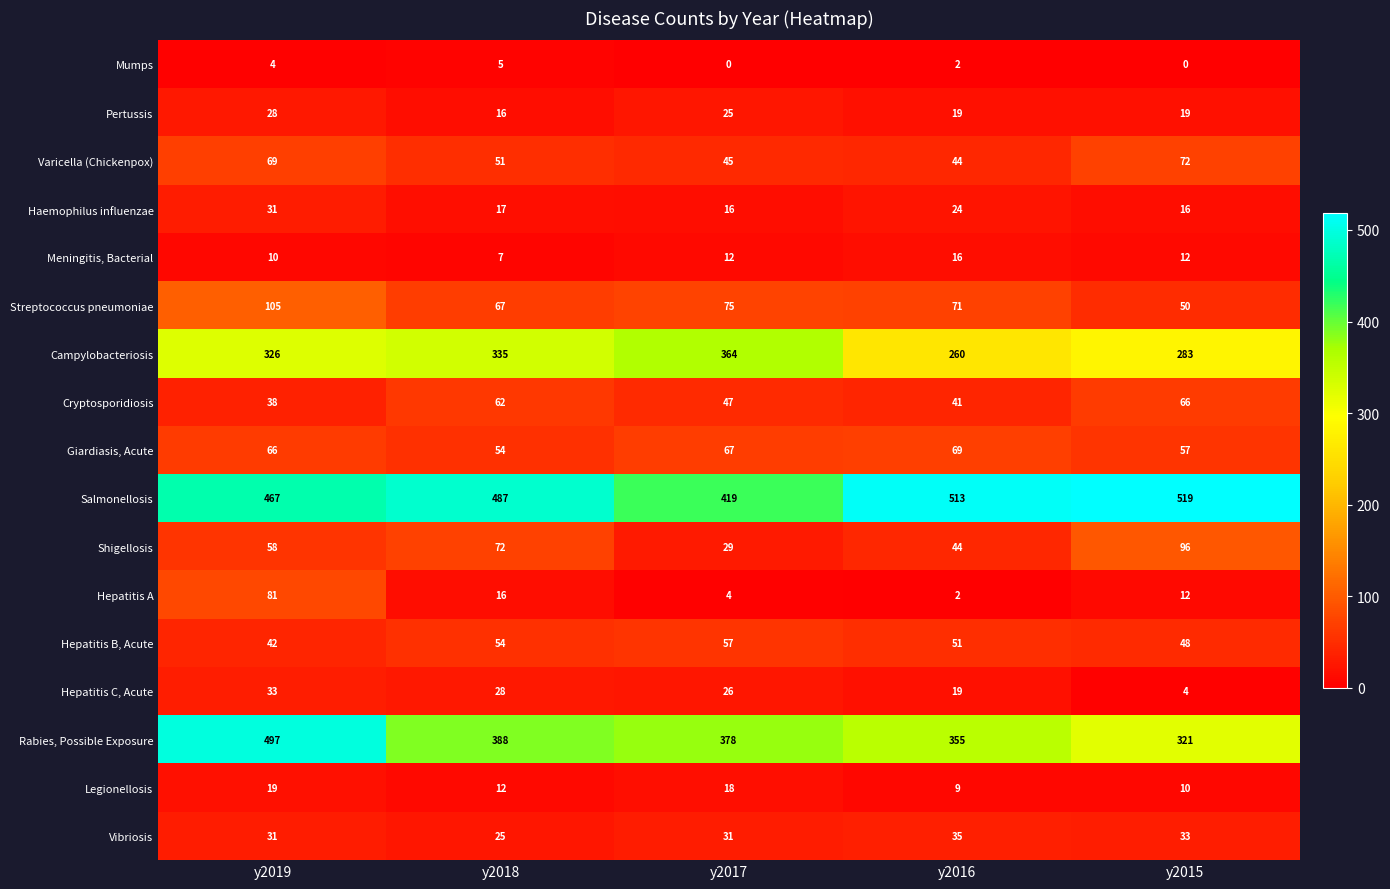

What is the spread (max minus min) of values at y2016?

511